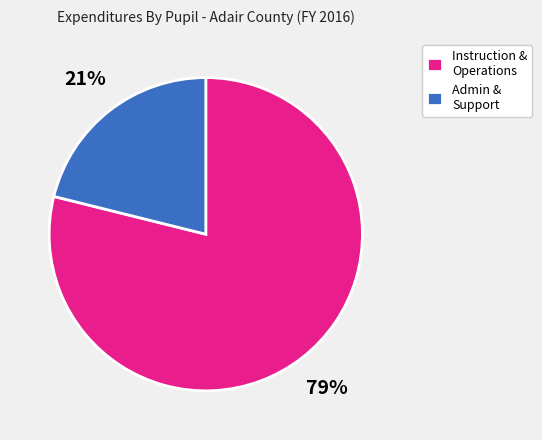

What percentage is the Instruction & Operations slice, to the nearest percent?

79%